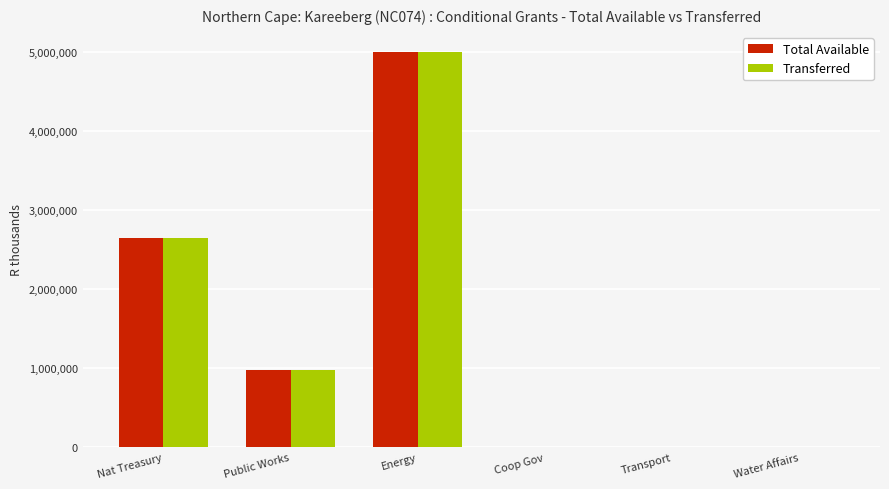

At which category is the sum across all series the highest?

Energy